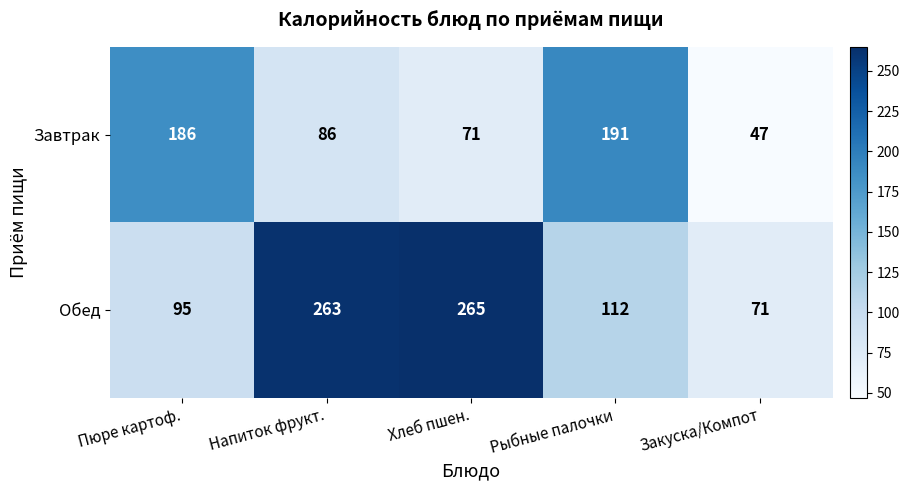

What is the minimum value shown in the chart?

47